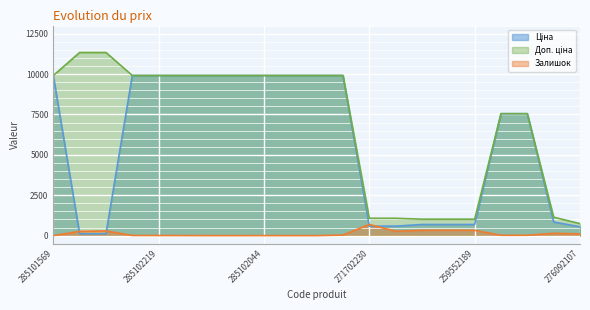

At how many categories does at least one series exceed 1619?

14